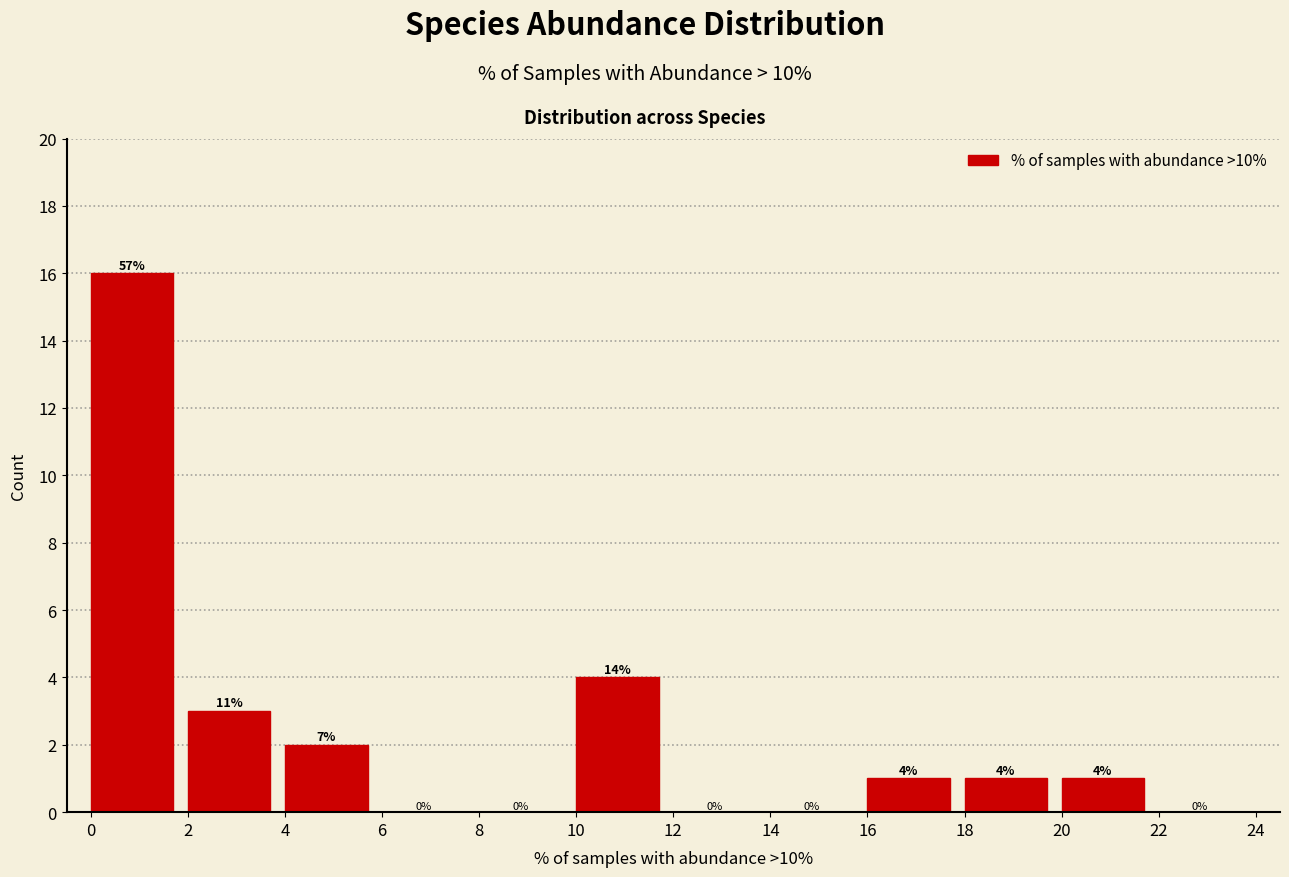

Over which range of the x-axis is the bar tallest?

0 to 2